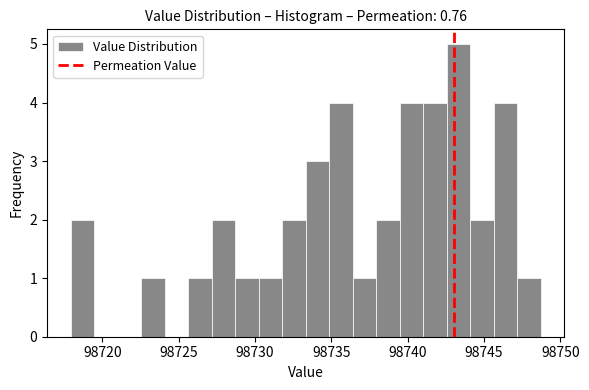

Around what value on the x-axis is the tallest bar? Give the approximate position of its centre, as read against the axis.

98743.5